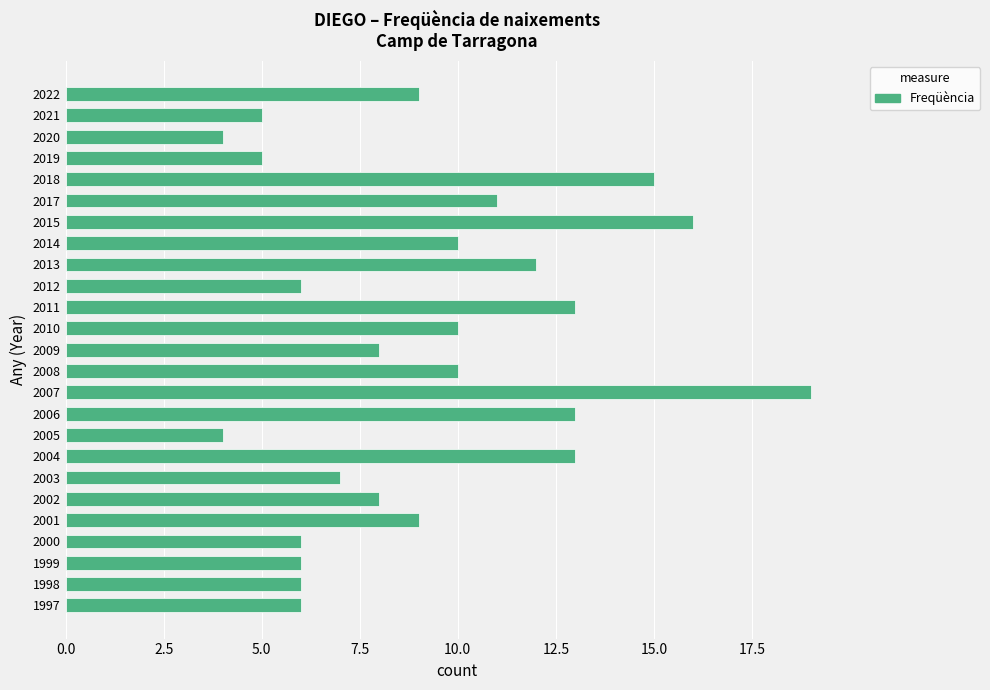

What is the minimum value shown in the chart?

4